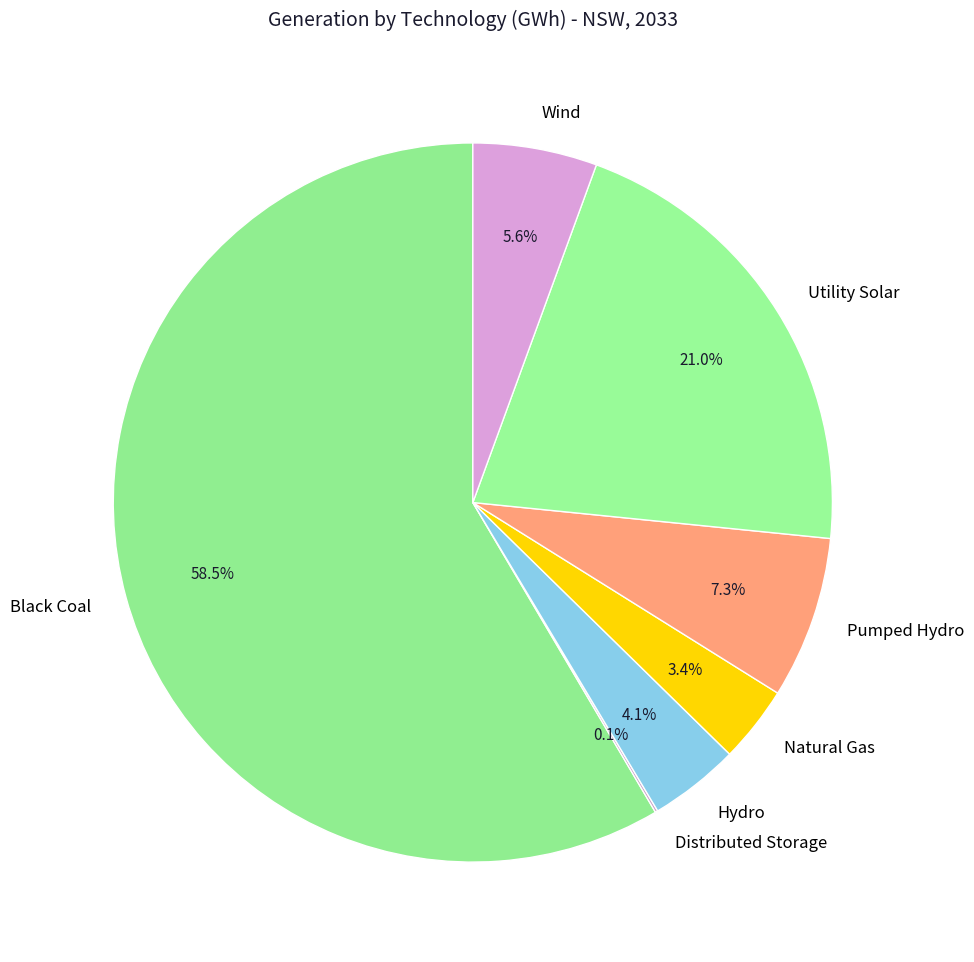

Which category has the biggest portion of the pie?

Black Coal